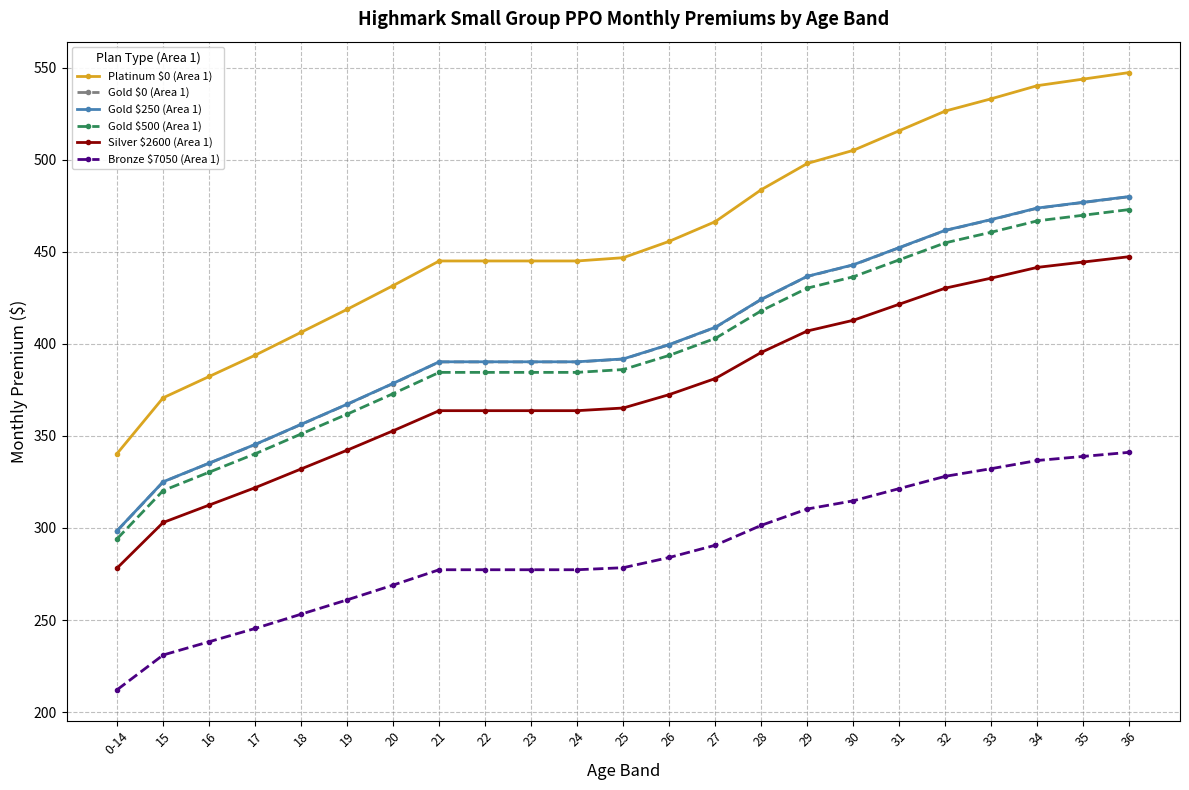

What is the difference between the maximum and minimum values in the Gold $0 (Area 1) series?

181.4